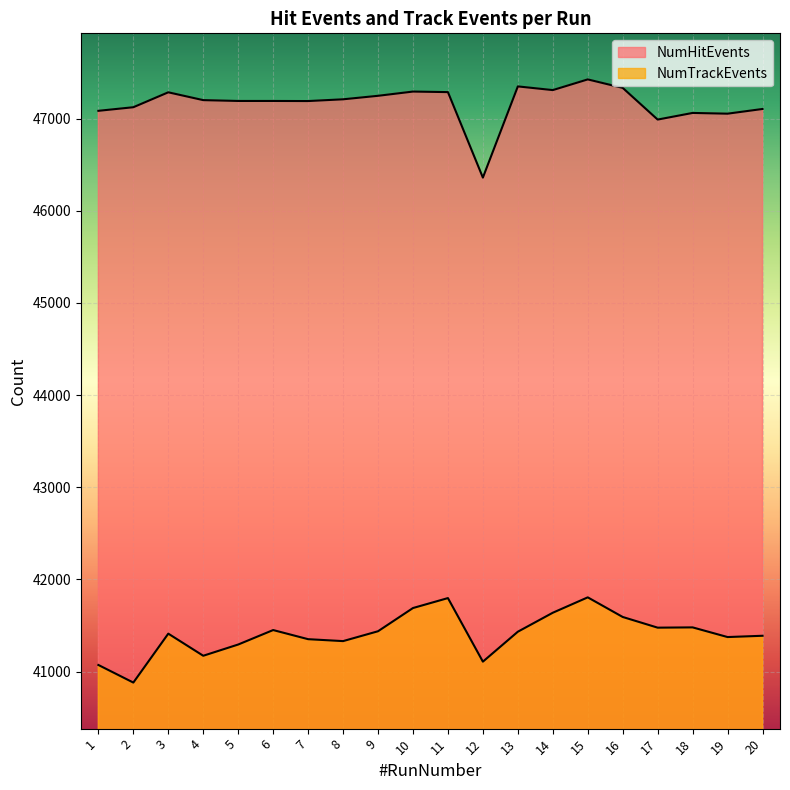

True or false: NumHitEvents and NumTrackEvents cross at least once.

False